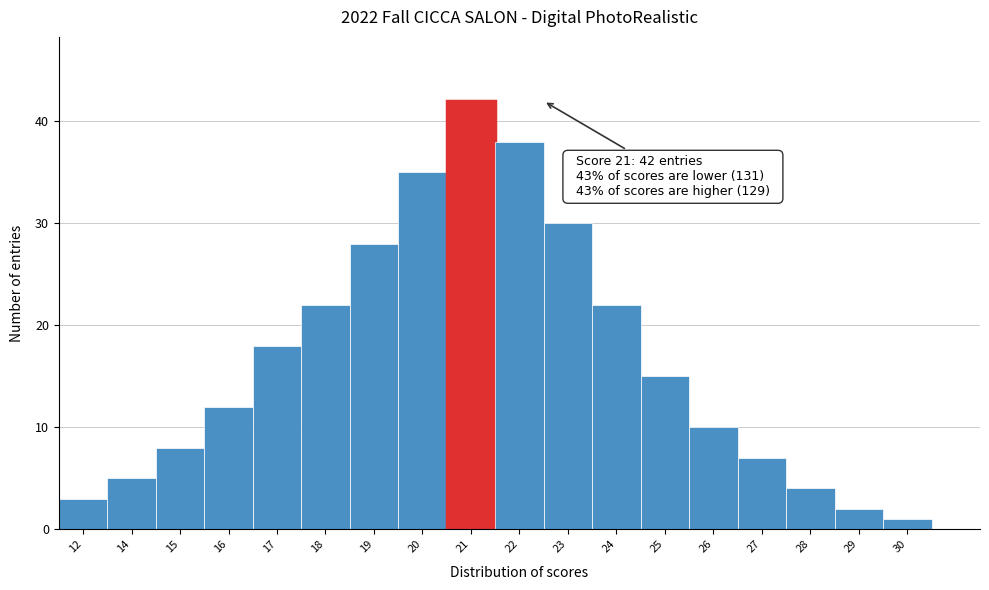

Reading left to right, transcribe all the data shown in this chart.

3	5	8	12	18	22	28	35	42	38	30	22	15	10	7	4	2	1